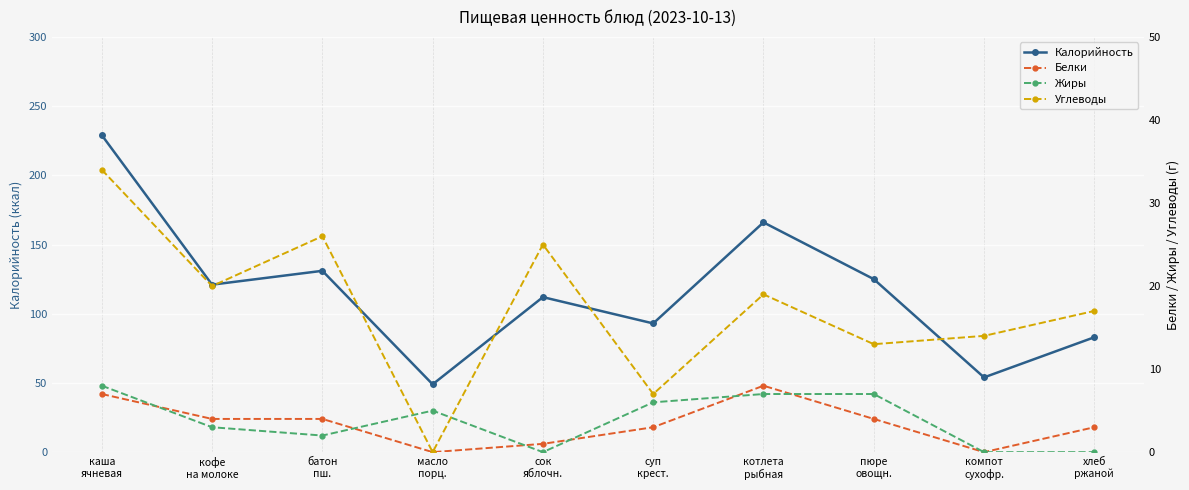

The value of Углеводы at котлета
рыбная is 19. True or false?

True